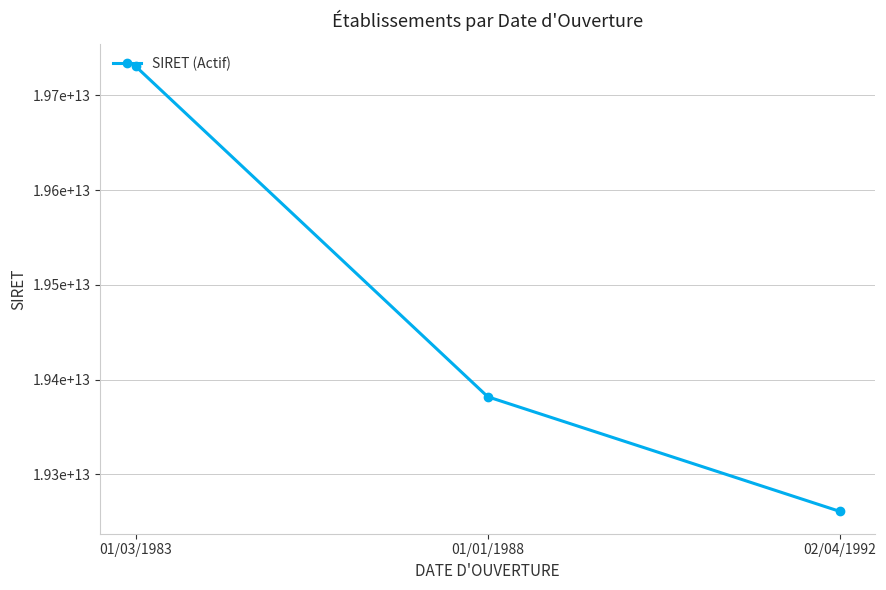

Approximately how many times larger is the value at 01/01/1988 compared to 02/04/1992?

1.0